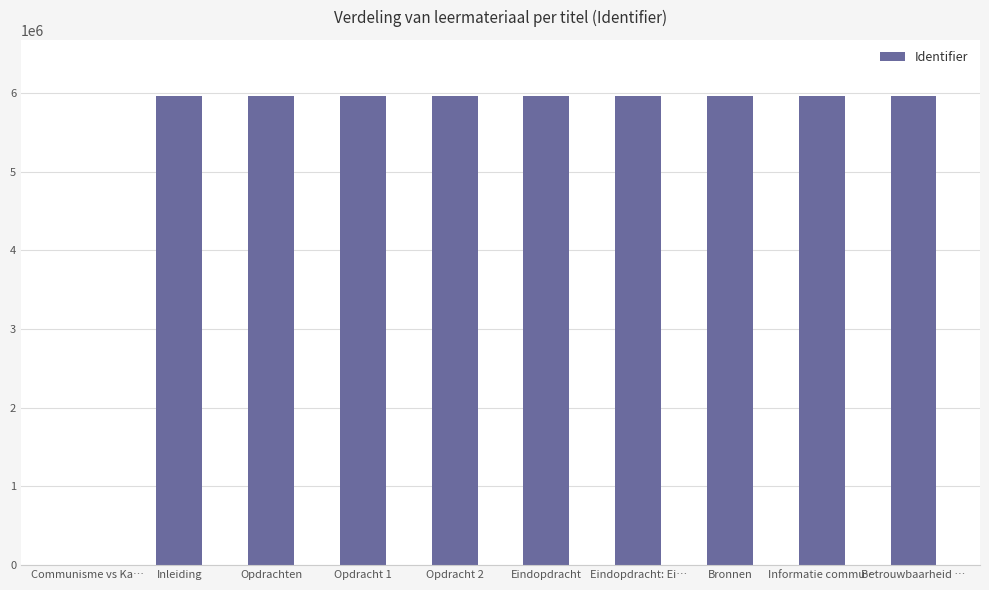

What is the approximate value at Betrouwbaarheid …?

5959963